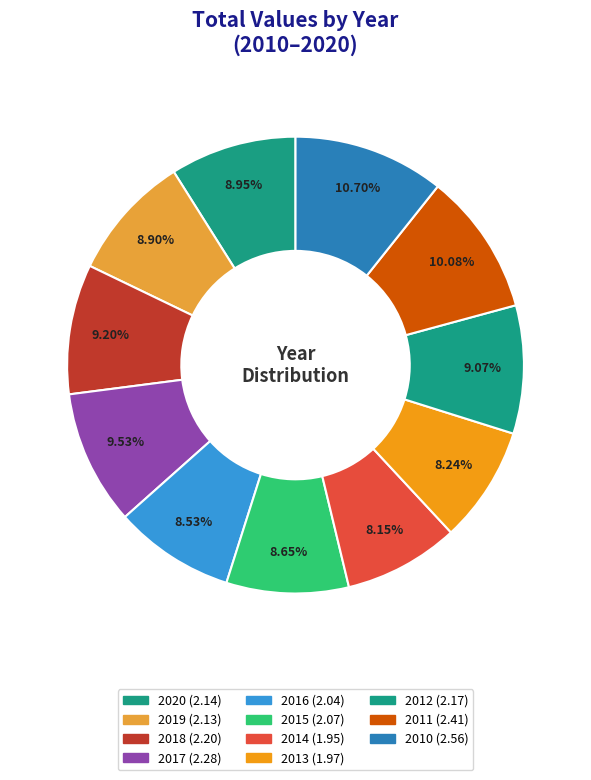

Count the number of slices in the pie.

11